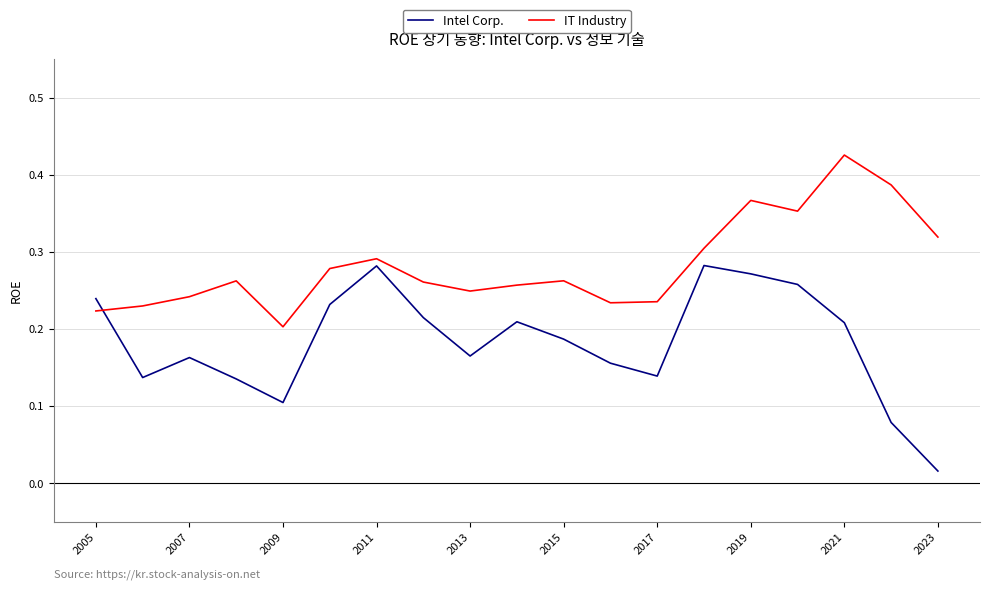

What is the sum of all IT Industry values?

5.4